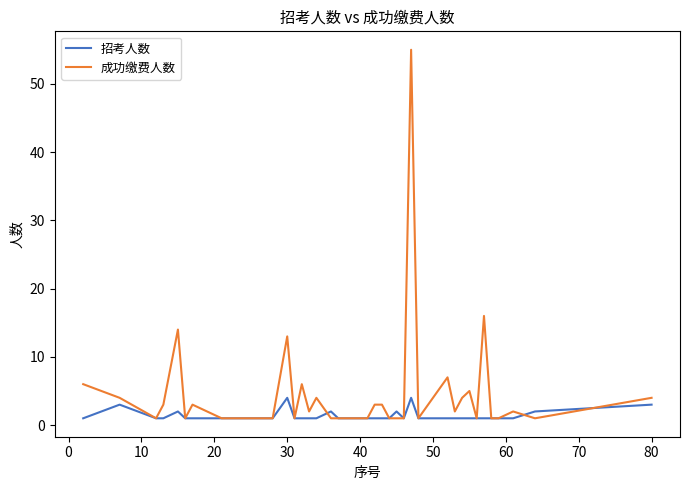

What is the maximum value for 招考人数?

4